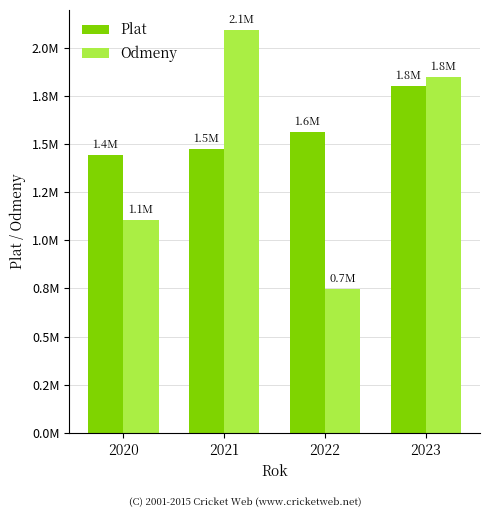

Rank the series at 2022 from lowest to highest value.

Odmeny, Plat